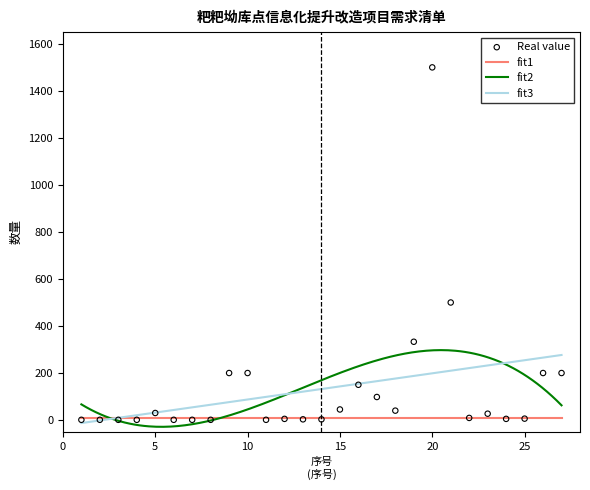

What is the ratio of the value at 13 to the value at 3?

3.0